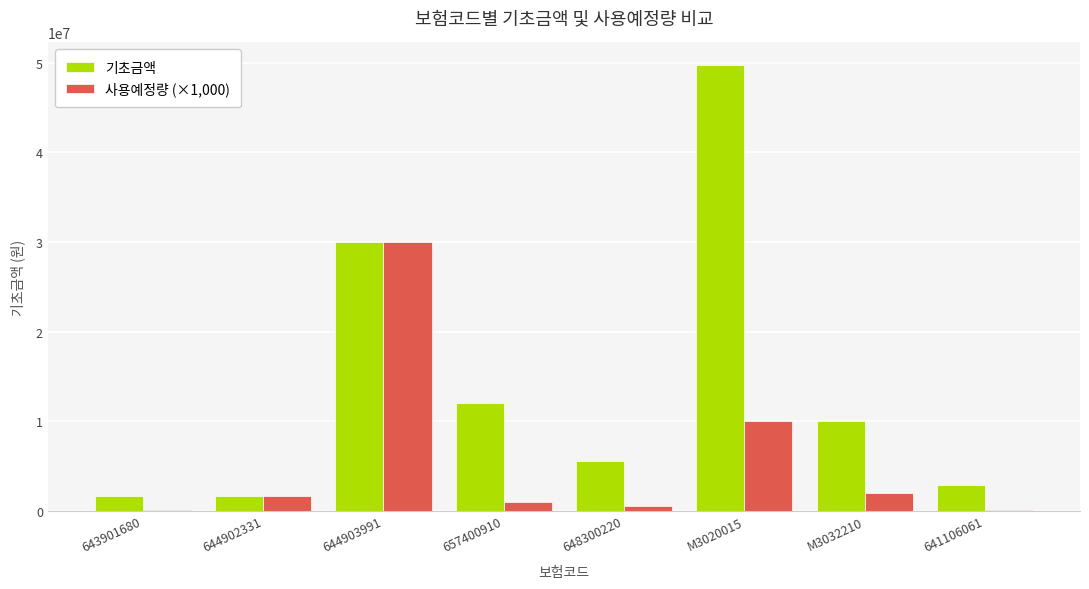

Which series has the largest range (max minus min)?

기초금액